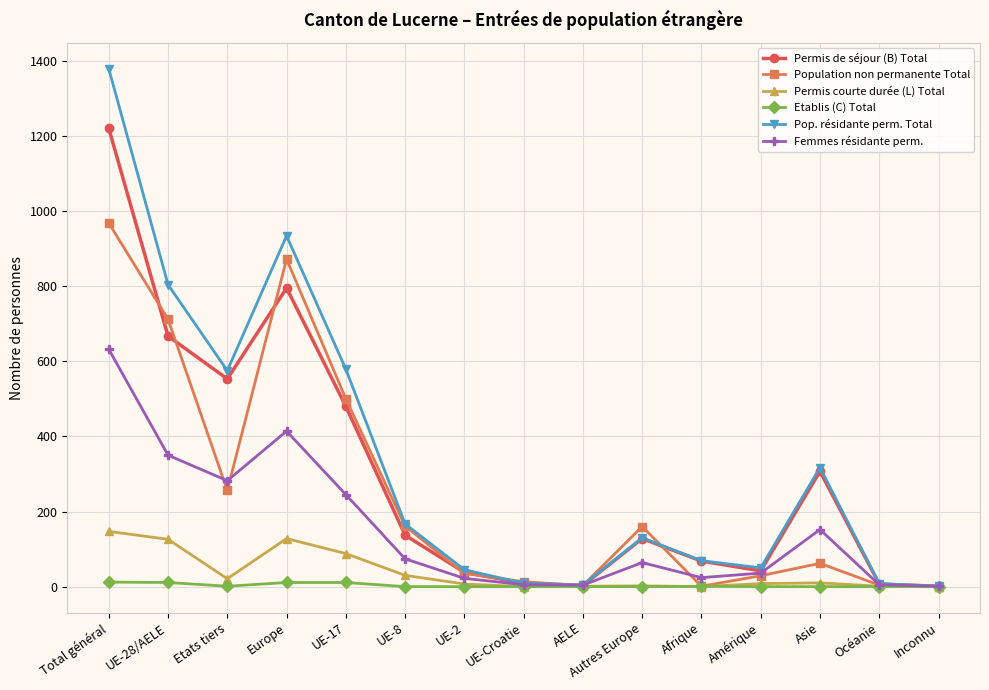

What is the label of the 3rd point from the left?

Etats tiers